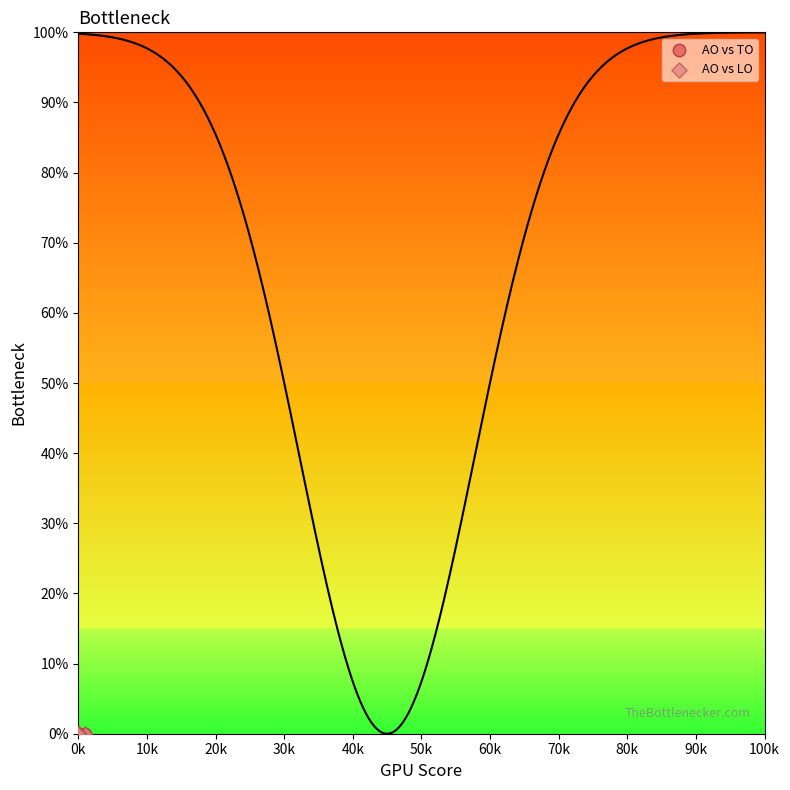

What are all the series names shown in the legend?

AO vs TO, AO vs LO